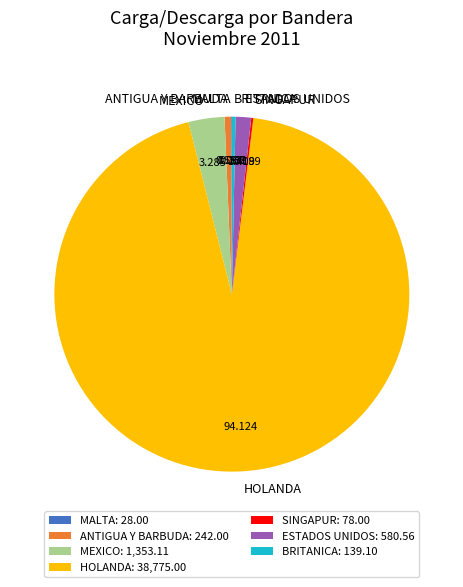

Is the sum of HOLANDA and ANTIGUA Y BARBUDA greater than half?

Yes